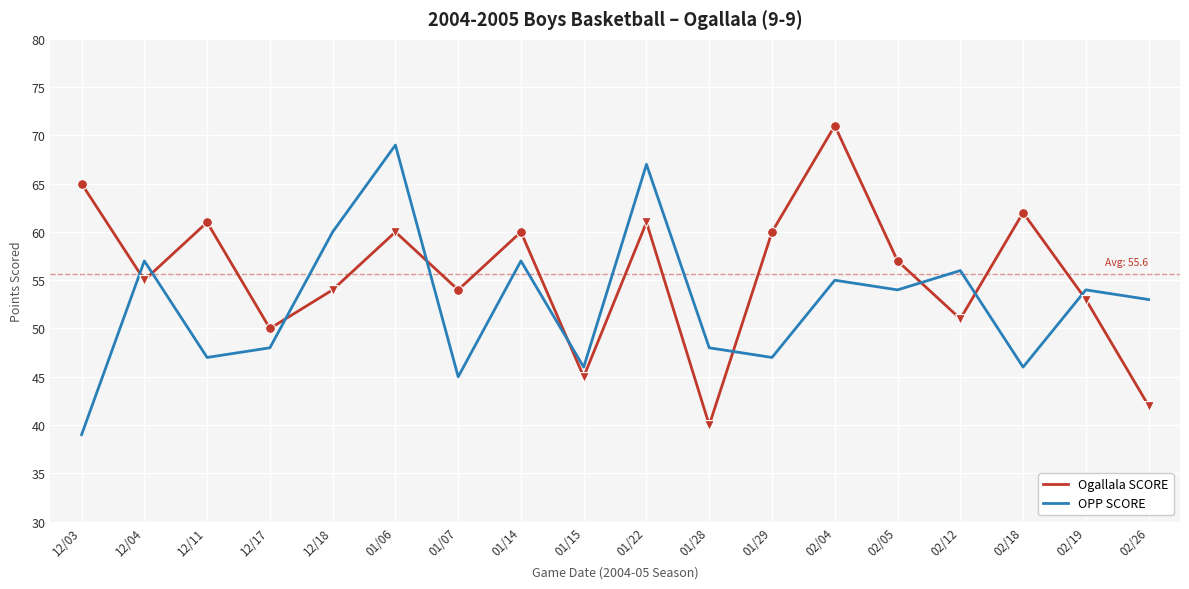

What is the spread (max minus min) of values at 02/18?

16